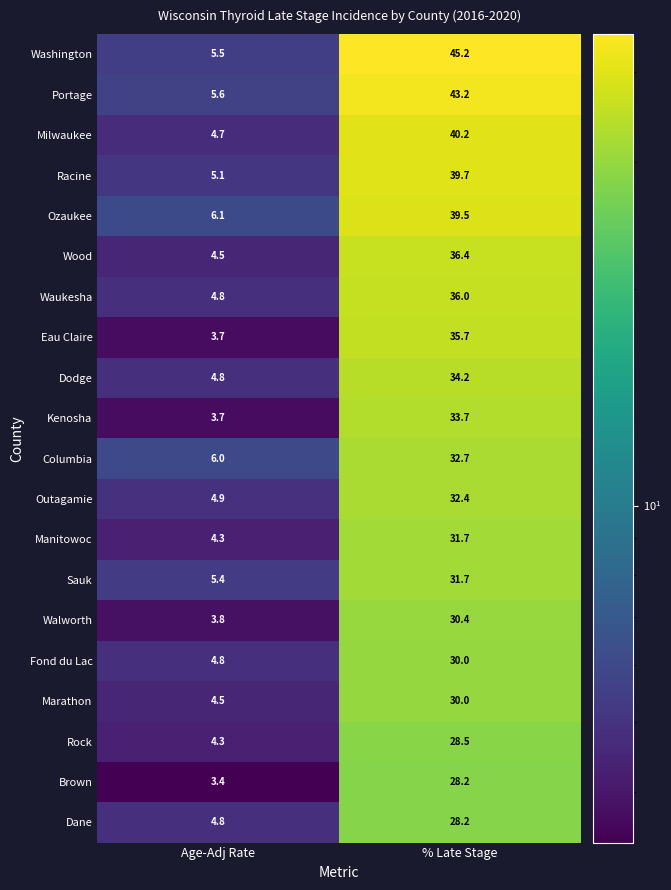

Which series has the largest range (max minus min)?

Washington